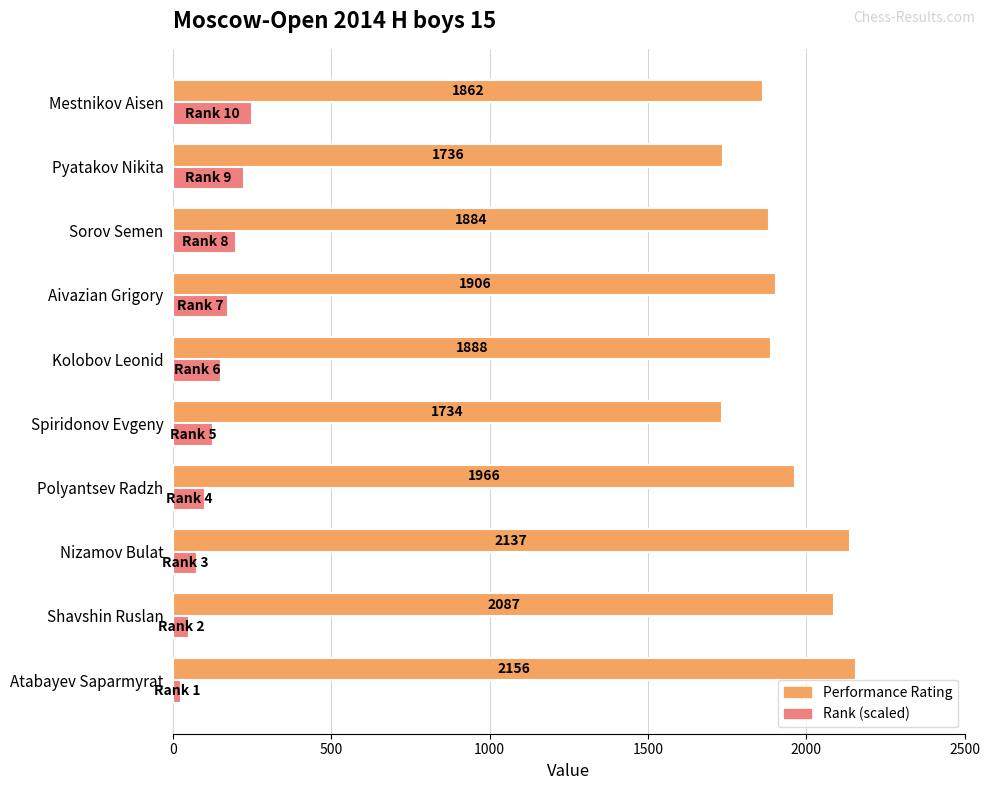

What is the sum of all Performance Rating values?

19356